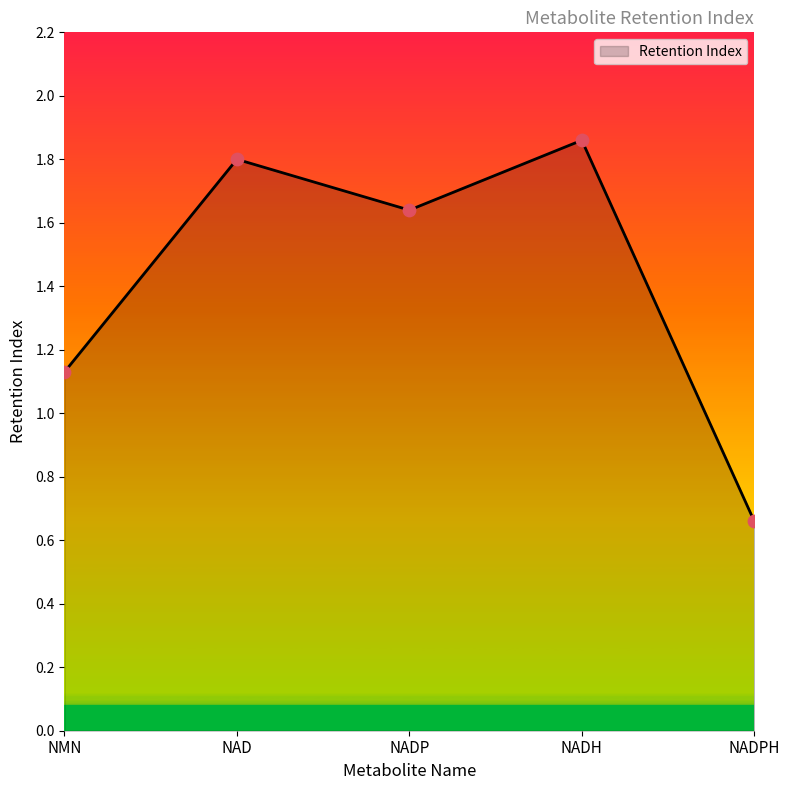

Between NADPH and NADH, which is larger?

NADH